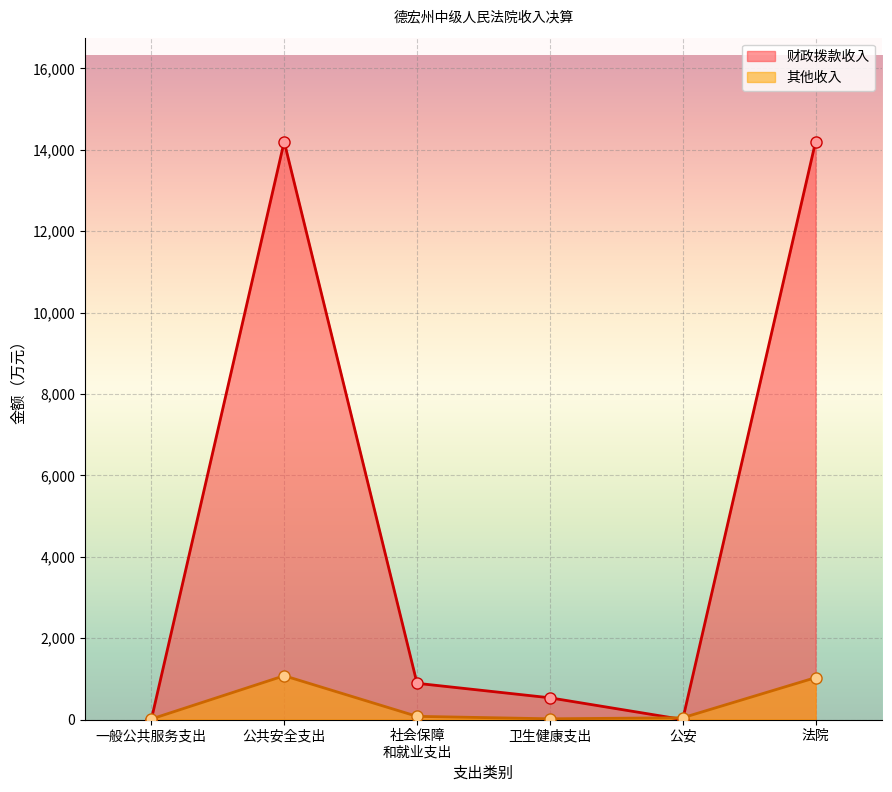

After their last crossing, which series has the higher values: 其他收入 or 财政拨款收入?

财政拨款收入